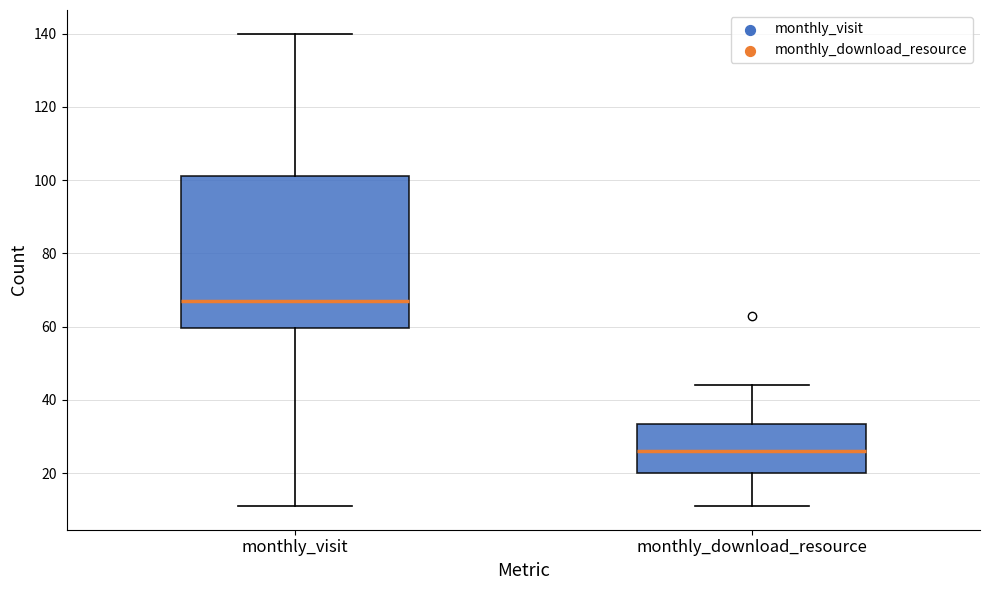

Reading left to right, read every box against the y-axis: the position of its median line, the range the box covers, and the ends of its whiskers. The values are not printed on the chart, so give them approximately, as read against the axis.

monthly_visit: median 68, box 60 to 102, whiskers 12 to 140
monthly_download_resource: median 26, box 20 to 34, whiskers 12 to 44